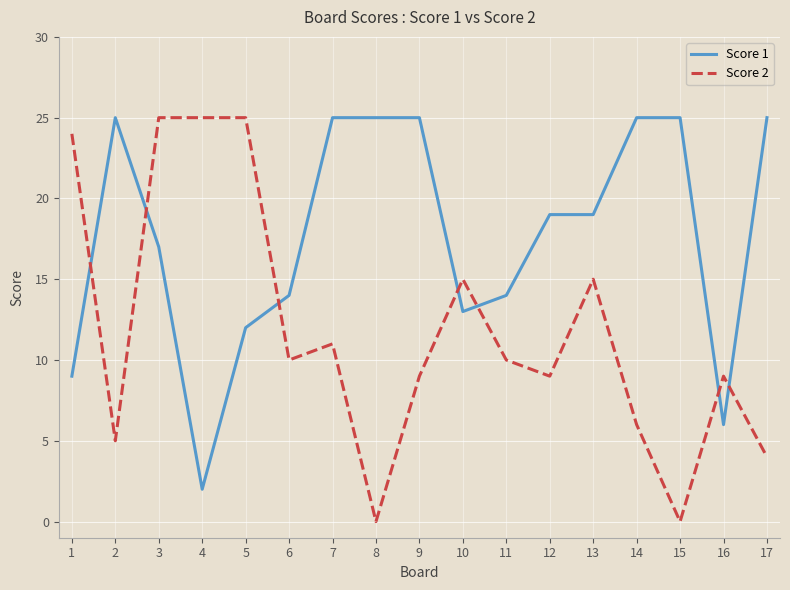

Which series has the largest range (max minus min)?

Score 2